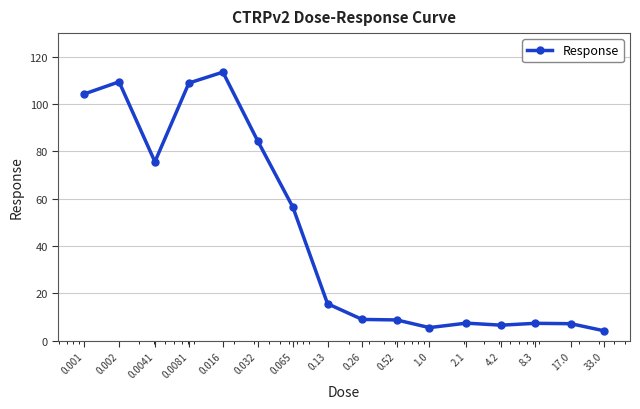

What is the sum of all values?

723.8